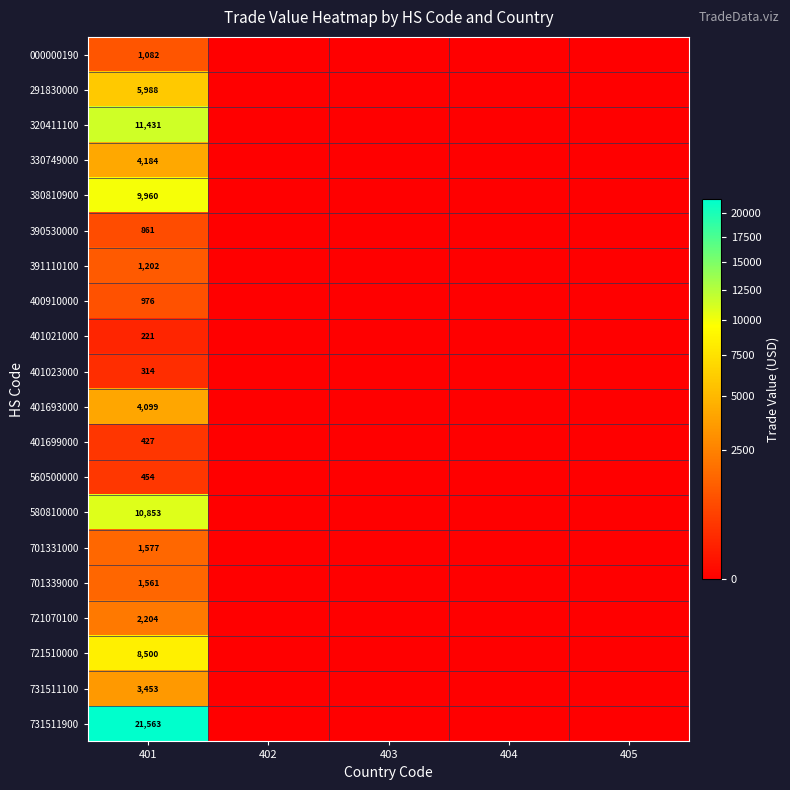

Count the number of data series in this chart.

20